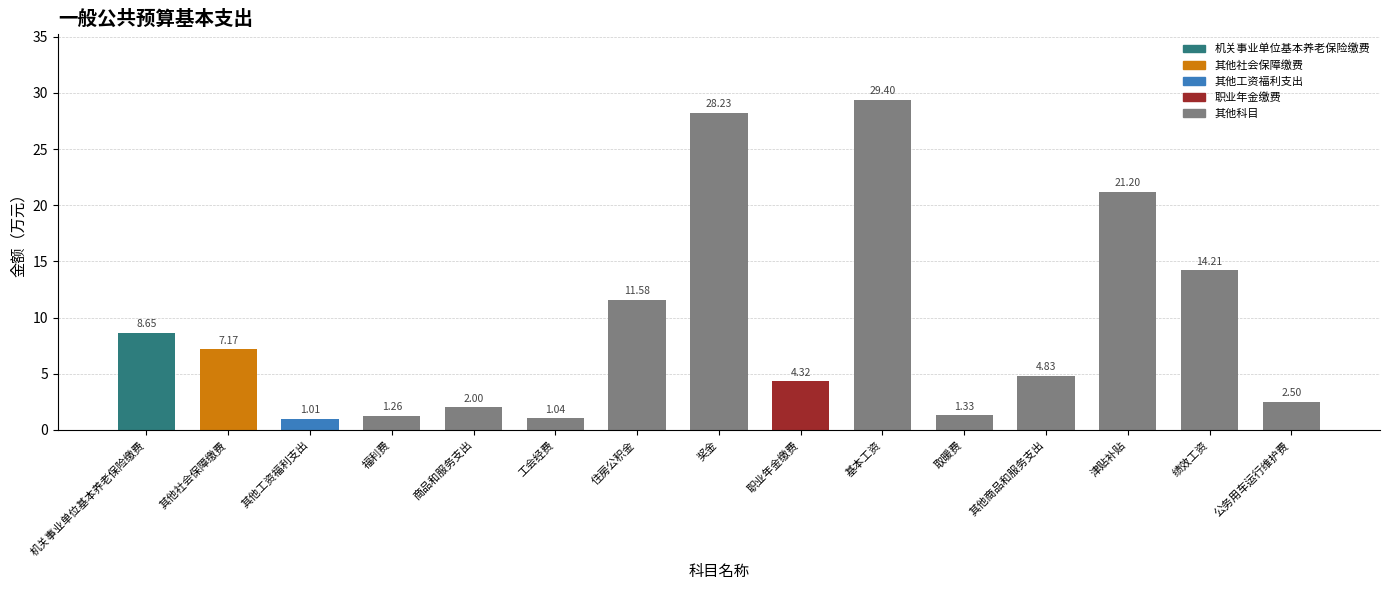

List the labels in order of value, smallest first.

其他工资福利支出, 工会经费, 福利费, 取暖费, 商品和服务支出, 公务用车运行维护费, 职业年金缴费, 其他商品和服务支出, 其他社会保障缴费, 机关事业单位基本养老保险缴费, 住房公积金, 绩效工资, 津贴补贴, 奖金, 基本工资